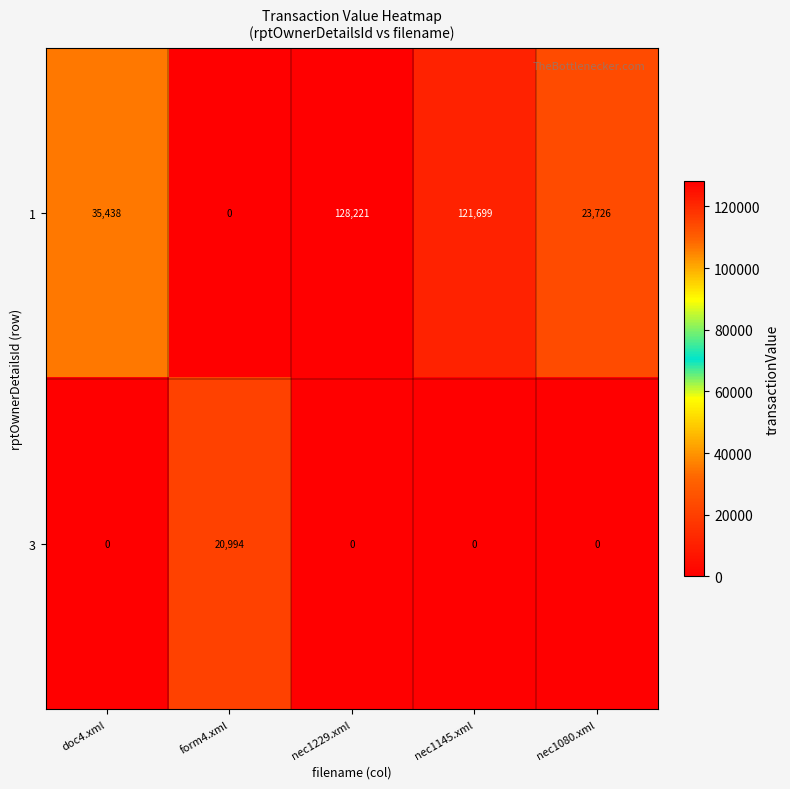

Where is 3 nearest to the value 10497?

doc4.xml